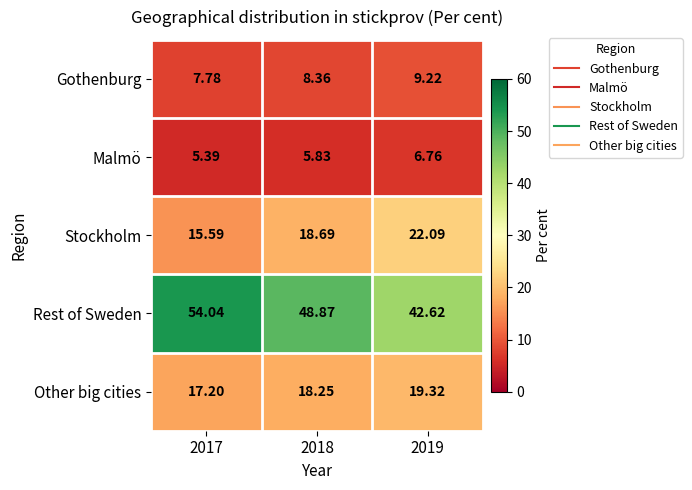

Which label corresponds to the smallest value in the chart?

2017